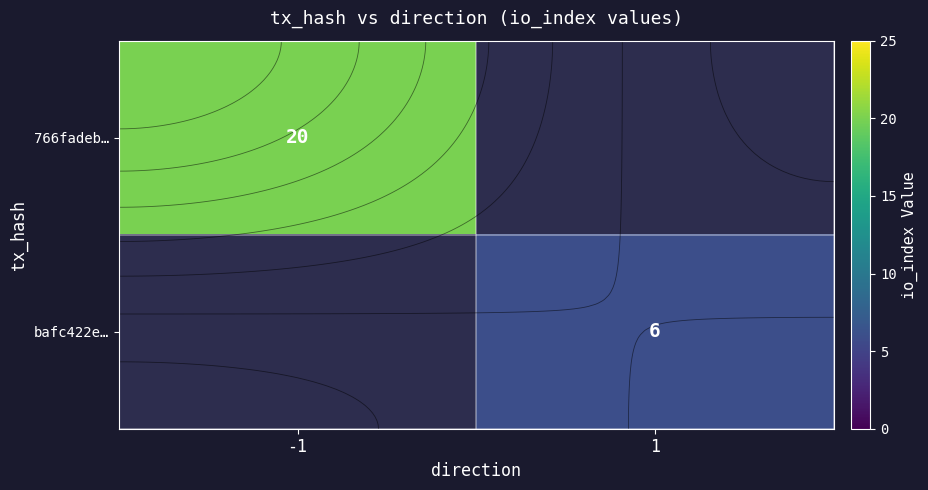

Which series has the widest spread of values?

766fadeb…